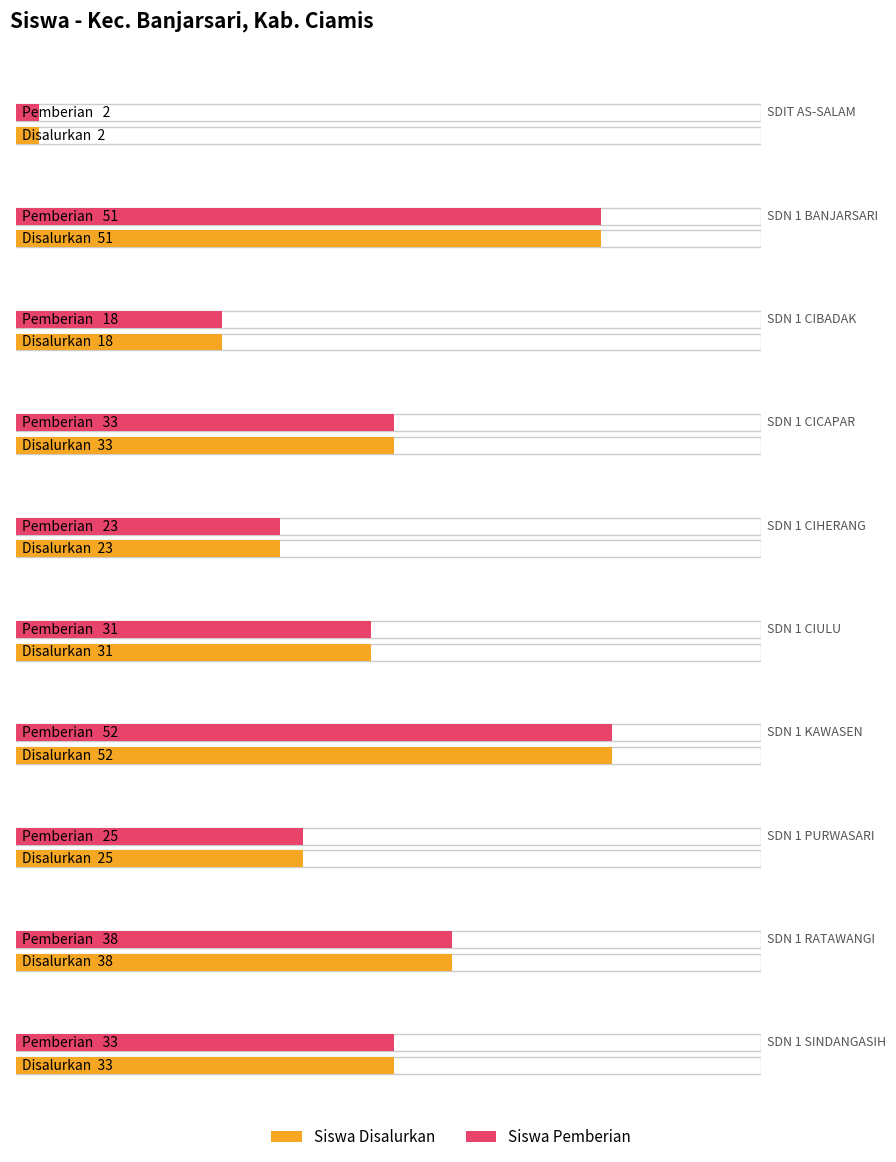

Between SDN 1 SINDANGASIH and SDN 1 RATAWANGI, which is larger?

SDN 1 RATAWANGI